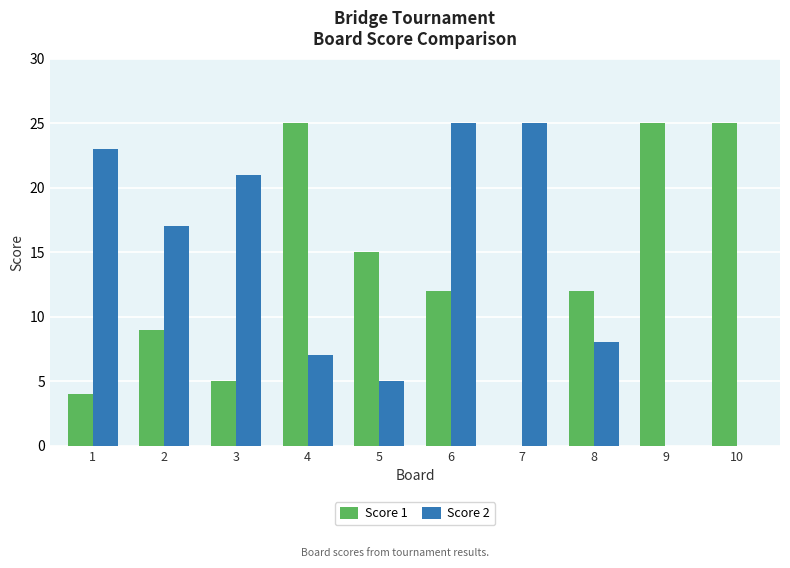

Are the bars grouped side by side (vs. stacked)?

Yes